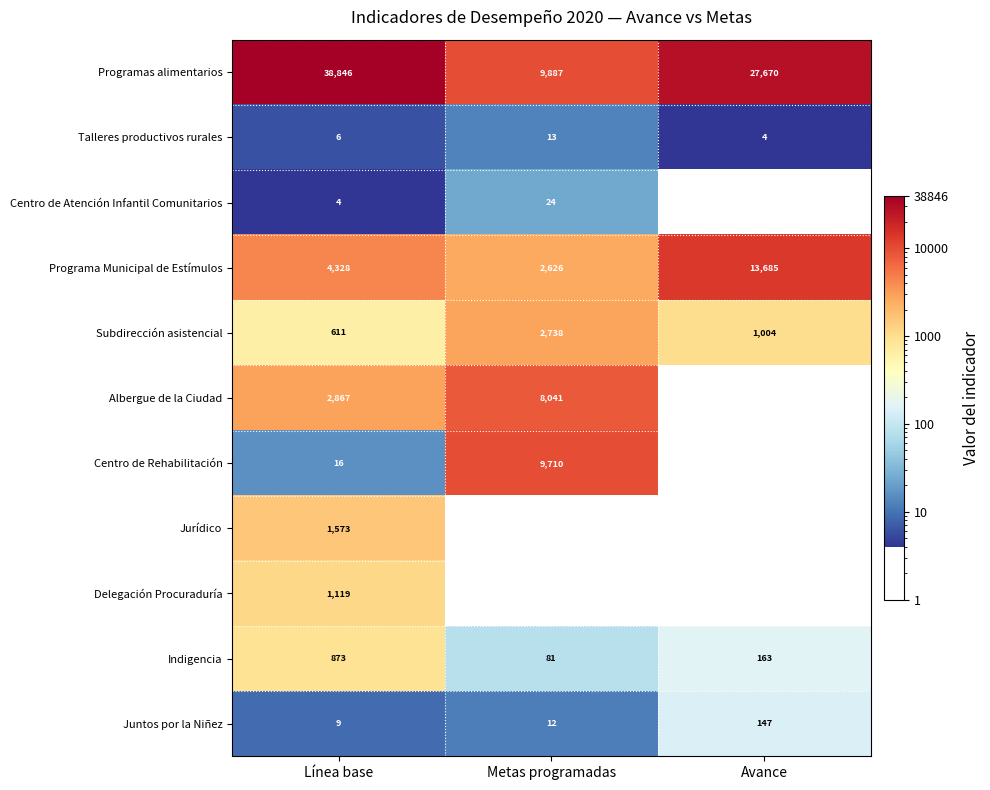

List the labels in order of Juntos por la Niñez value, smallest first.

Línea base, Metas programadas, Avance